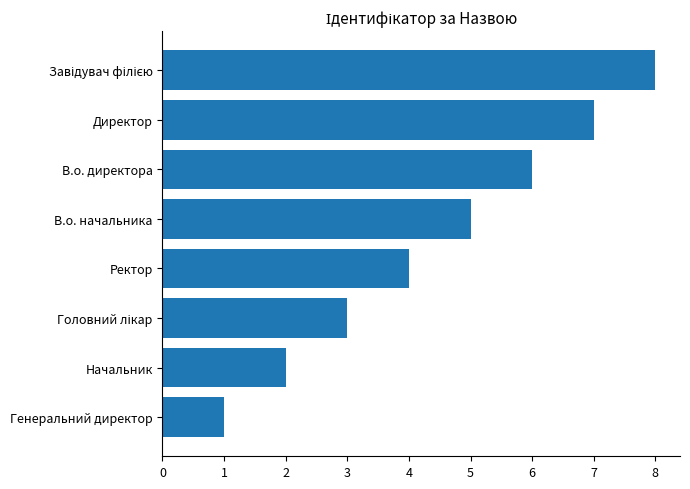

How many series are shown in this chart?

1